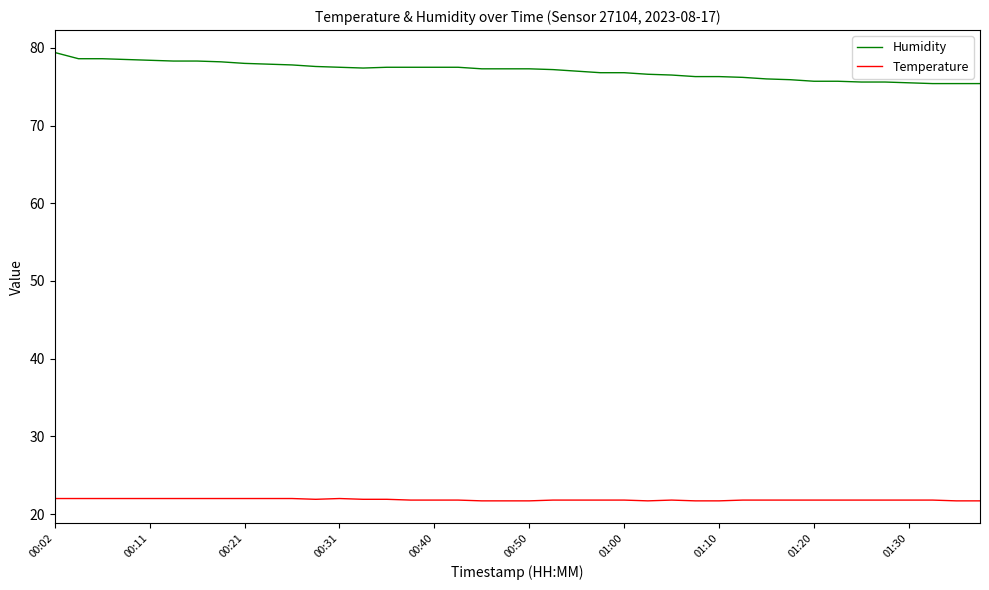

List the series in order of their peak value, lowest first.

Temperature, Humidity